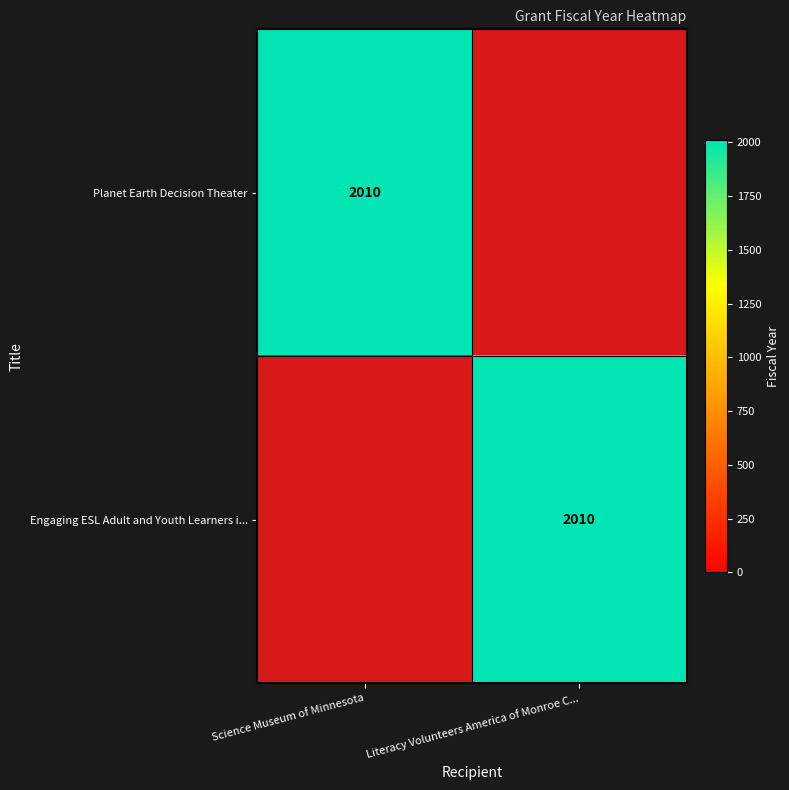

The Engaging ESL Adult and Youth Learners i... series shows 2010 at Literacy Volunteers America of Monroe C.... True or false?

True